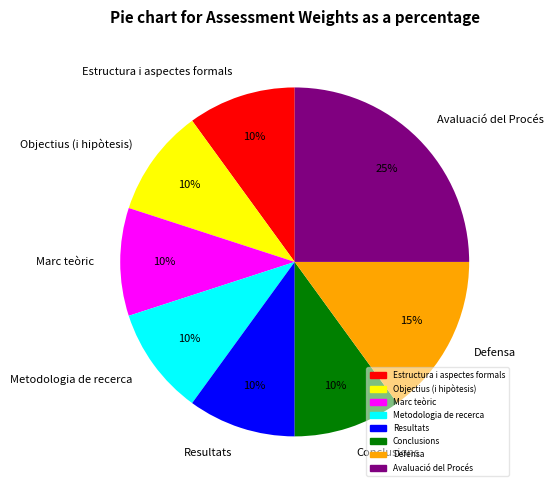

How many segments does this pie chart have?

8